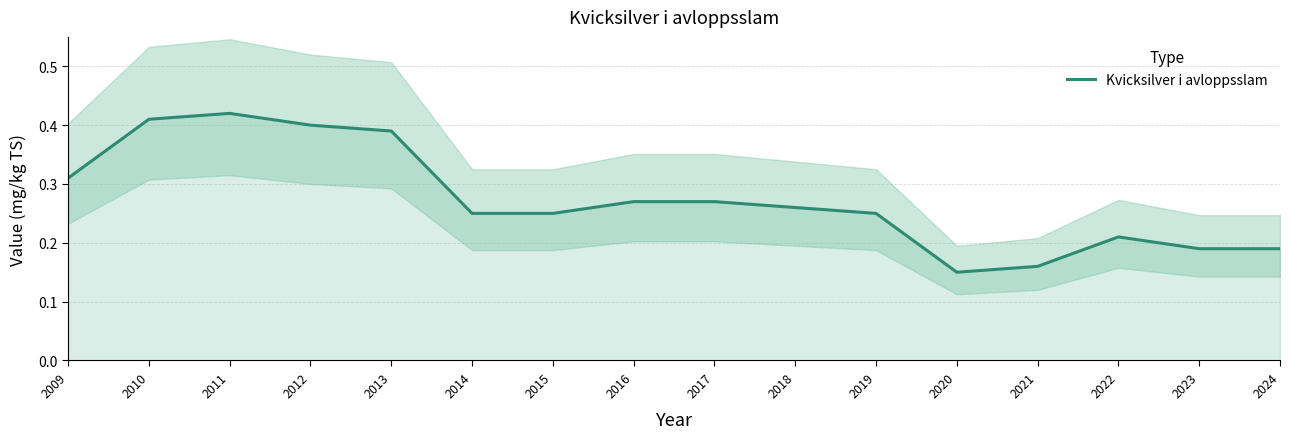

True or false: there are more than 1 points higher than both neighbors.

True